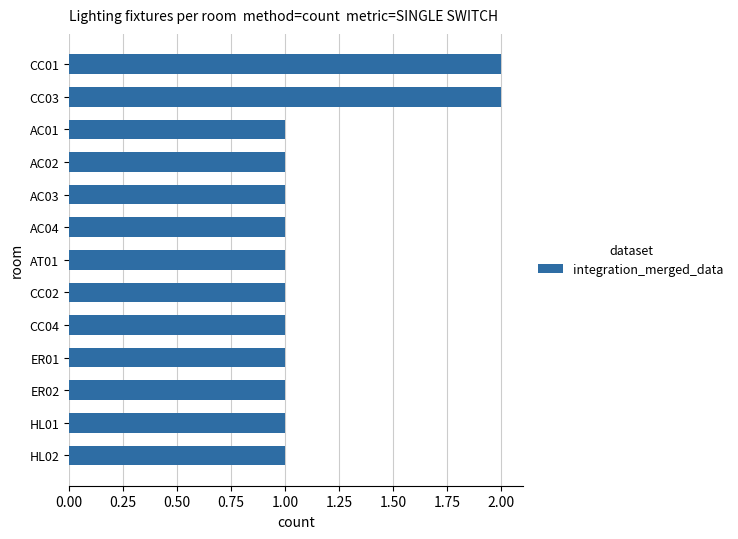

Reading top to bottom, transcribe all the data shown in this chart.

2	2	1	1	1	1	1	1	1	1	1	1	1